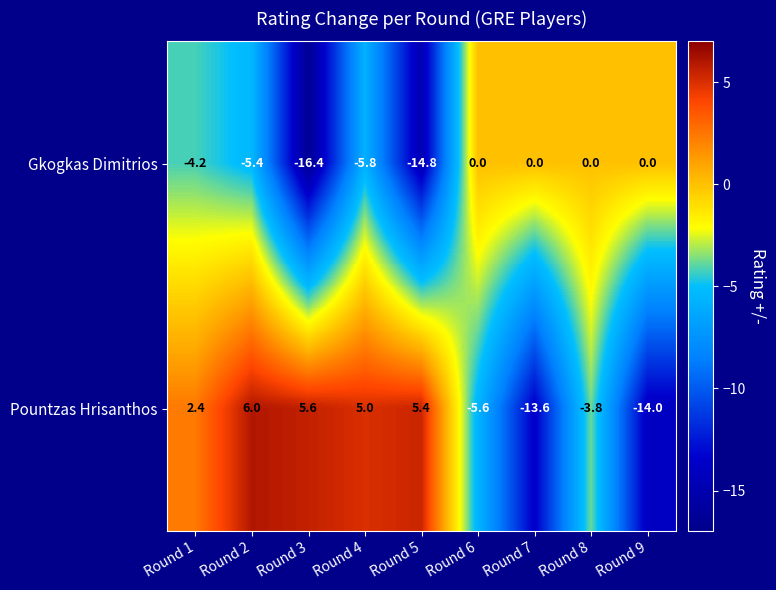

Reading left to right, extract all data points from this chart.

Gkogkas Dimitrios: -4.2	-5.4	-16.4	-5.8	-14.8	0.0	0.0	0.0	0.0
Pountzas Hrisanthos: 2.4	6.0	5.6	5.0	5.4	-5.6	-13.6	-3.8	-14.0